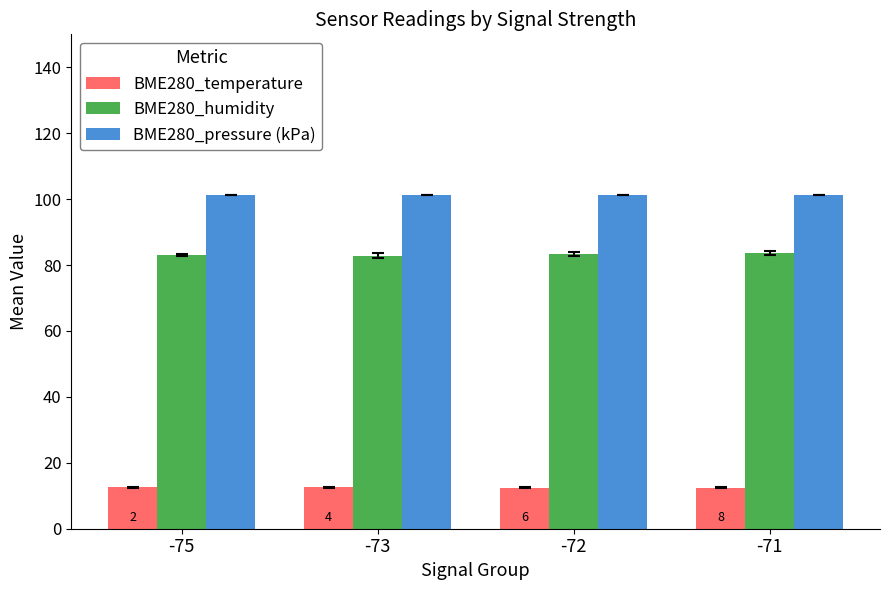

What is the spread (max minus min) of values at -72?

88.7